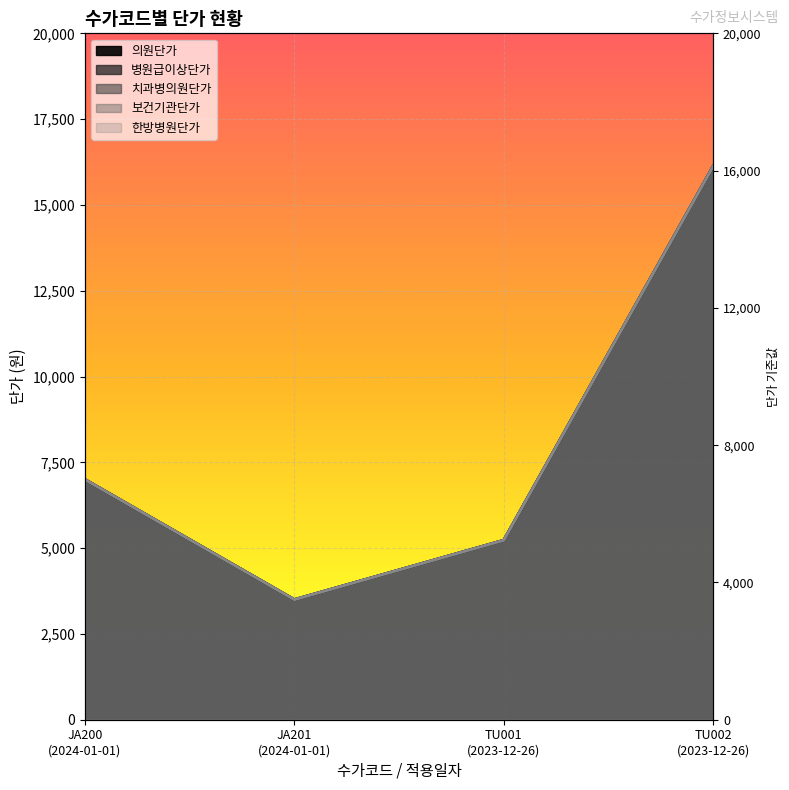

What is the difference between the maximum and minimum values in the 치과병의원단가 series?

12630